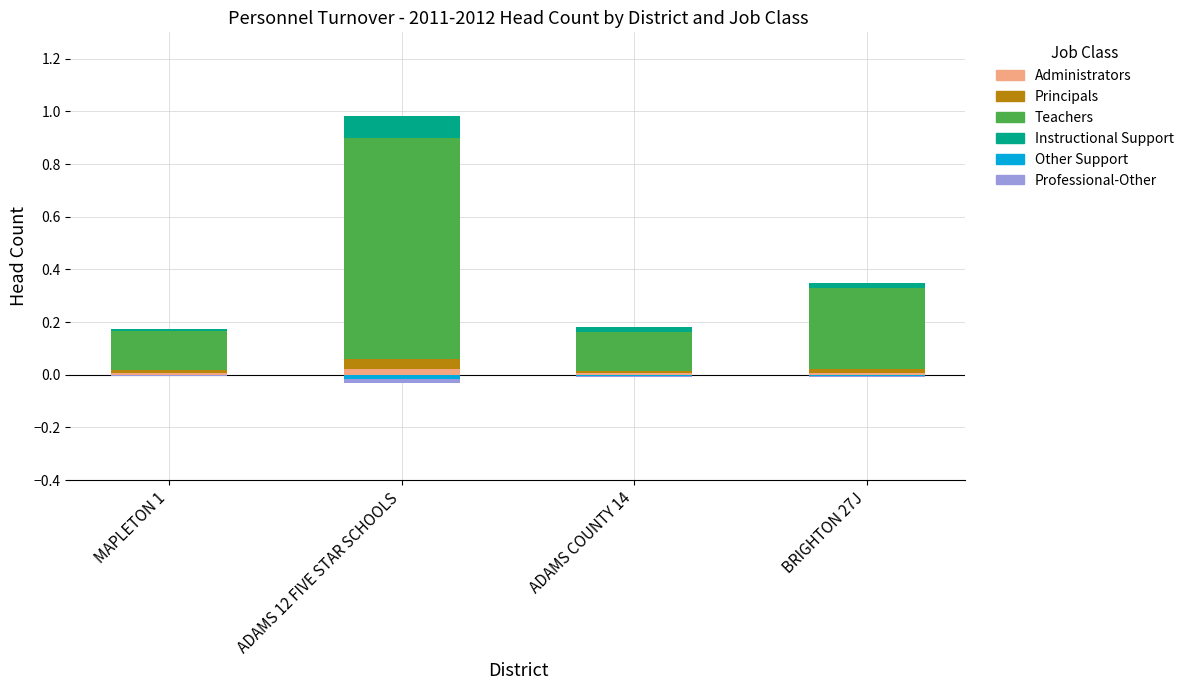

The Administrators series shows 0.0 at ADAMS COUNTY 14. True or false?

True